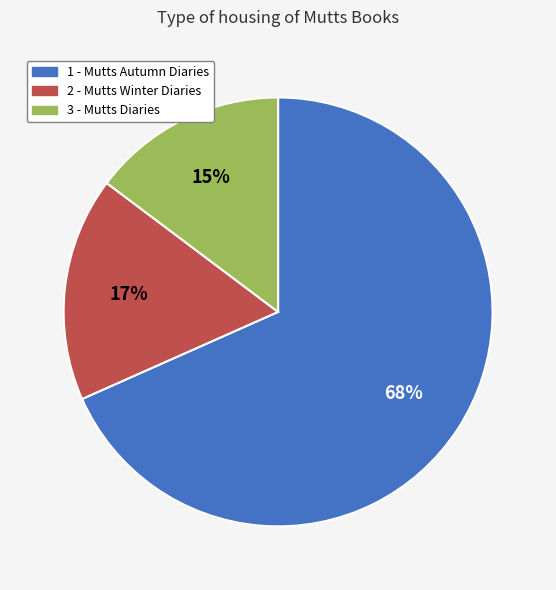

What is the ratio of the value at 2 to the value at 1?

0.2